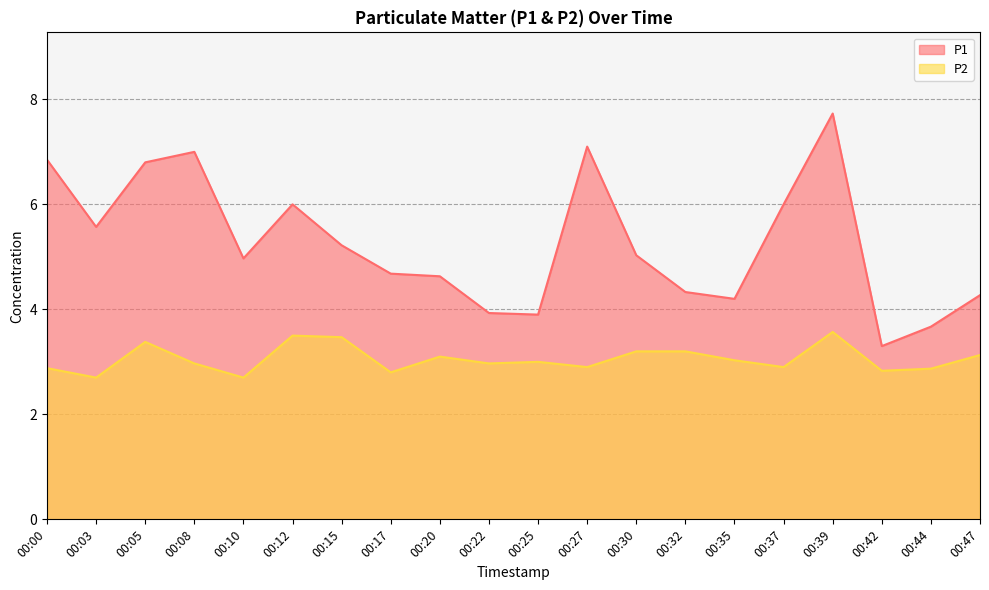

True or false: P2 has a value of 4.8 at 00:17.

False